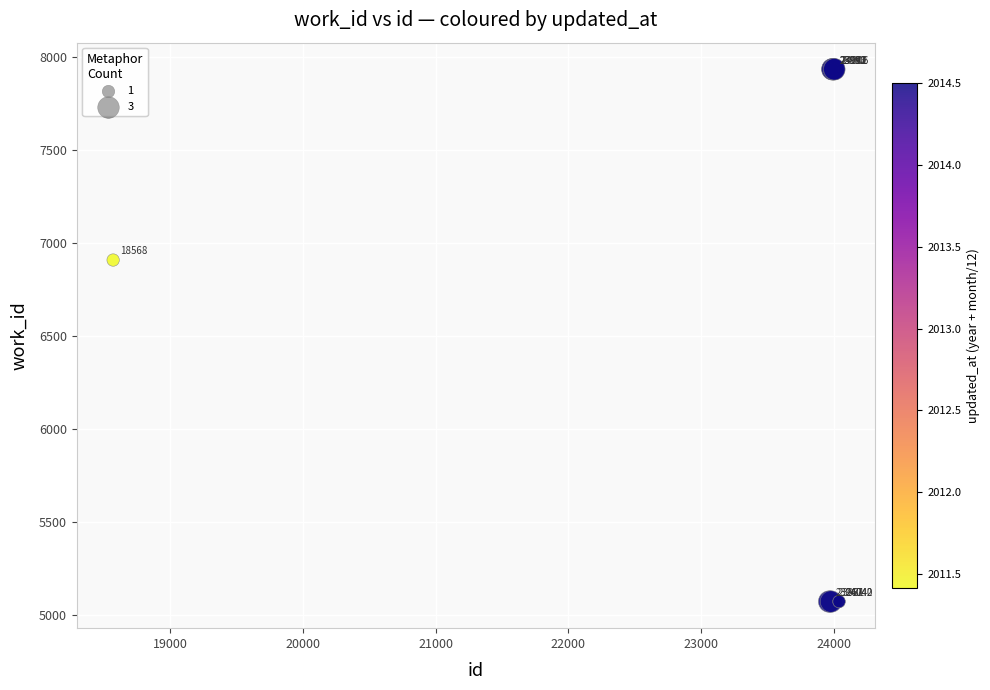

What Y value in the scatter plot is closest to 6503?

6908